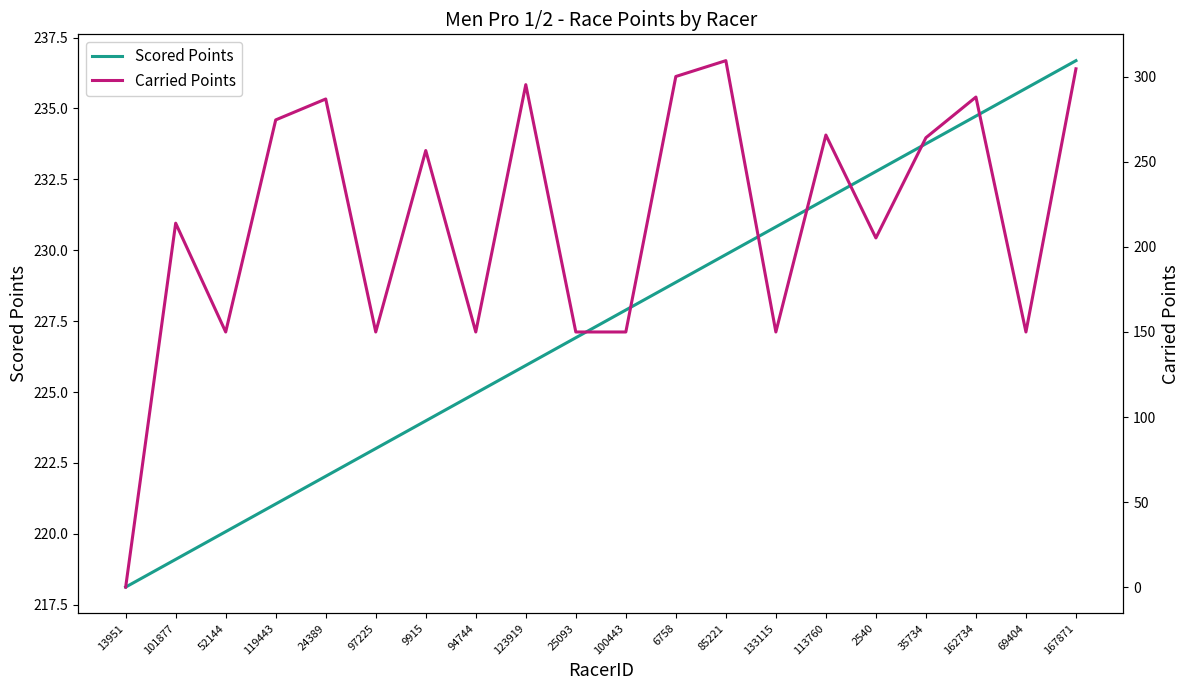

Where does the Carried Points series first go above 256?

119443